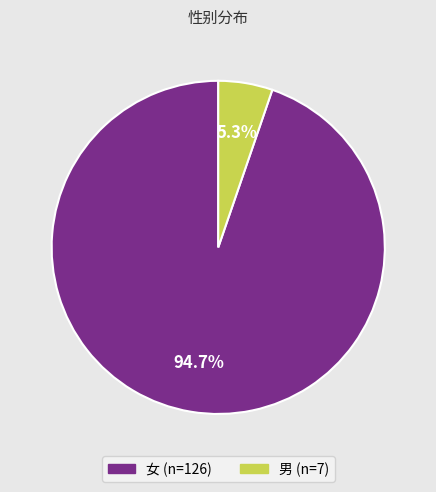

What percentage is the 女 slice, to the nearest percent?

95%